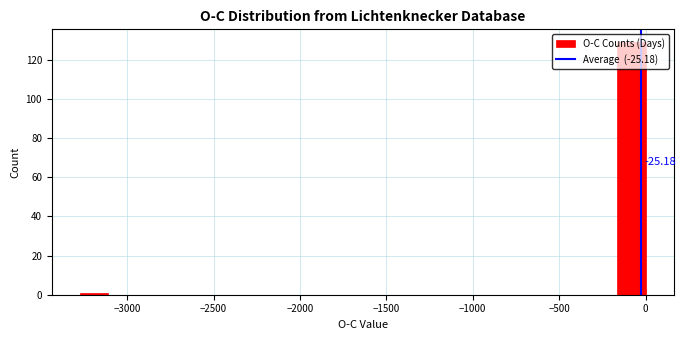

Read against the x-axis, roughly where is the centre of the tallest bar?

-100